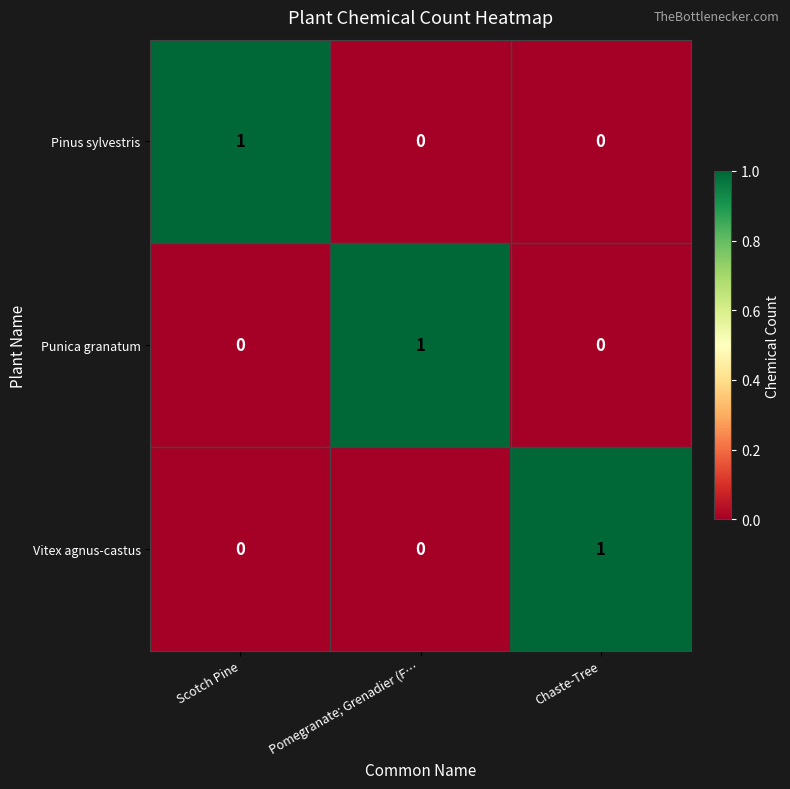

Is the value of Pinus sylvestris at Chaste-Tree greater than the value of Vitex agnus-castus at Chaste-Tree?

No